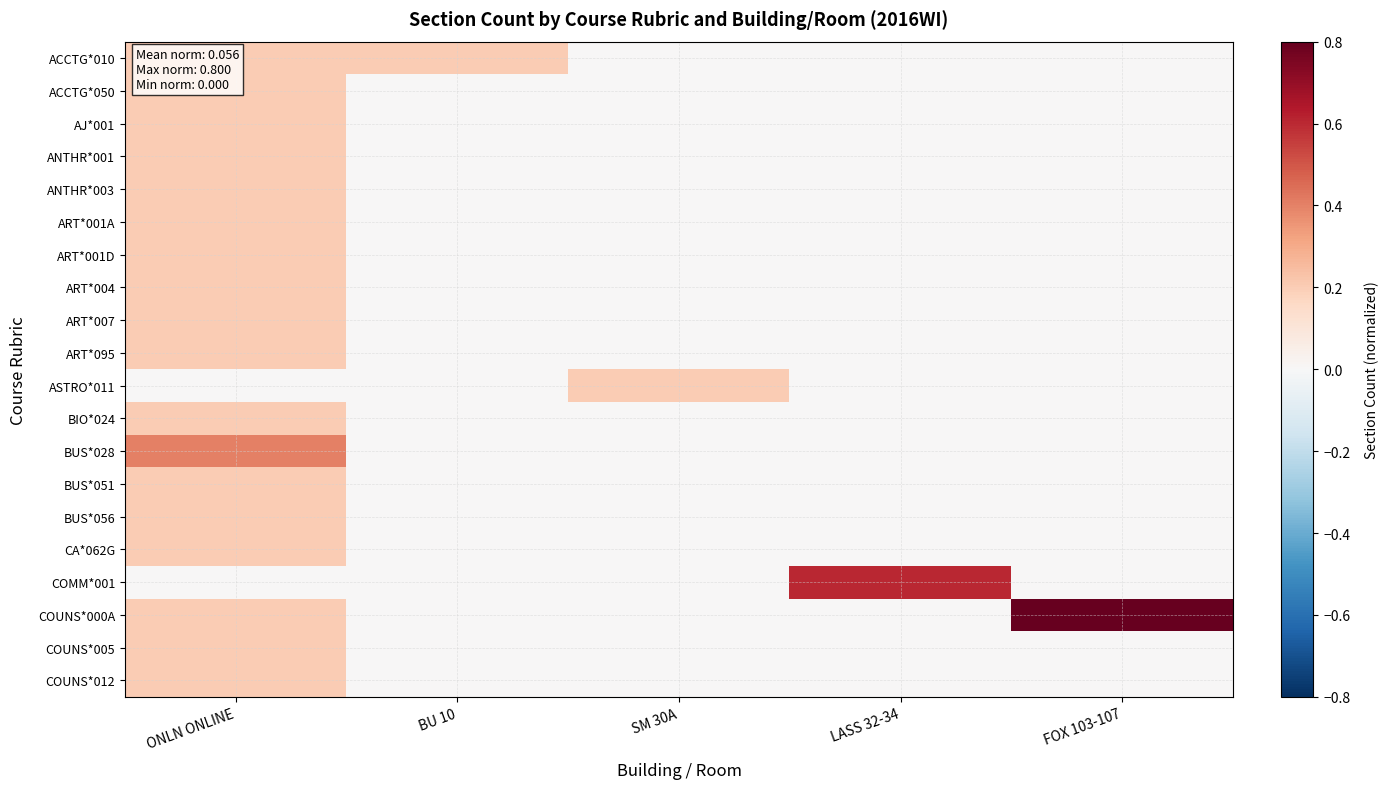

Which has a higher value, ONLN ONLINE or FOX 103-107?

ONLN ONLINE